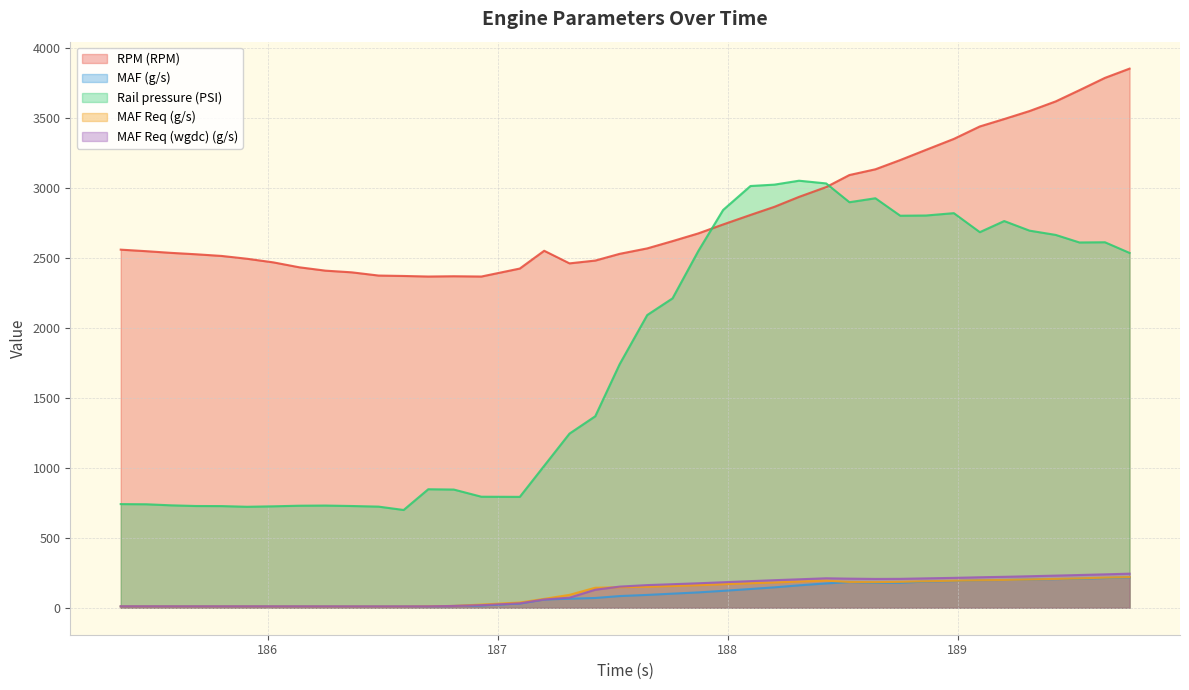

What are all the series names shown in the legend?

RPM (RPM), MAF (g/s), Rail pressure (PSI), MAF Req (g/s), MAF Req (wgdc) (g/s)